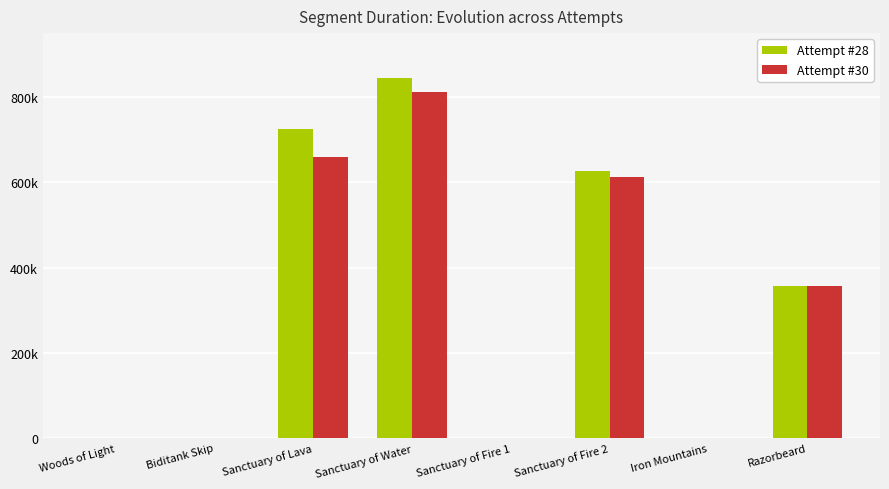

Reading left to right, what are all the values shown in this chart?

Attempt #28: 0	0	723948	844306	0	625818	0	356931
Attempt #30: 0	0	659306	812217	0	612103	0	356342